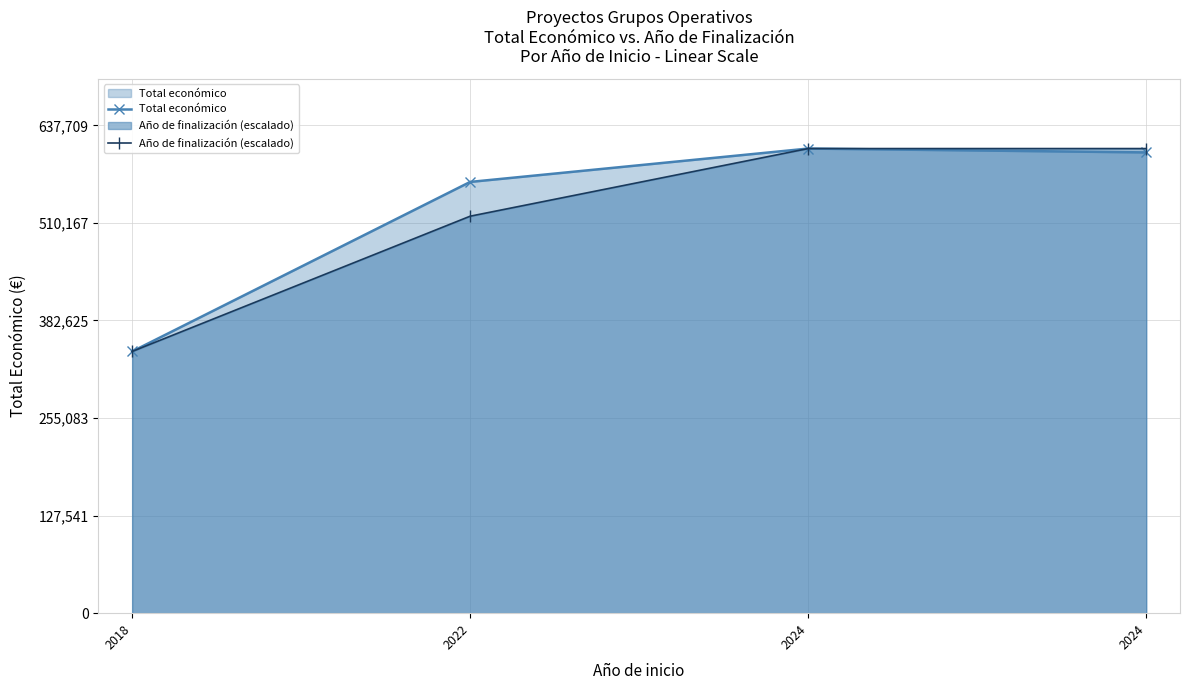

Rank the series by their maximum value, from highest to lowest.

Total económico, Año de finalización (escalado)